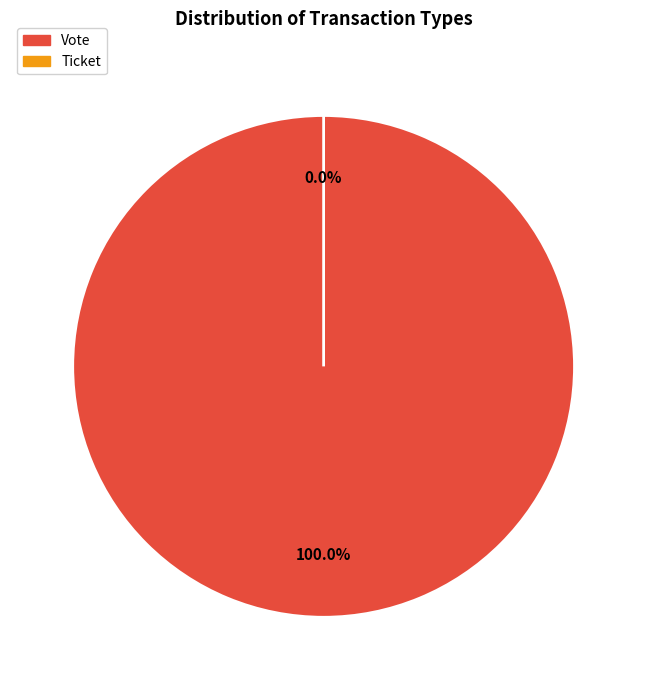

Is there any slice that represents more than half of the pie?

Yes